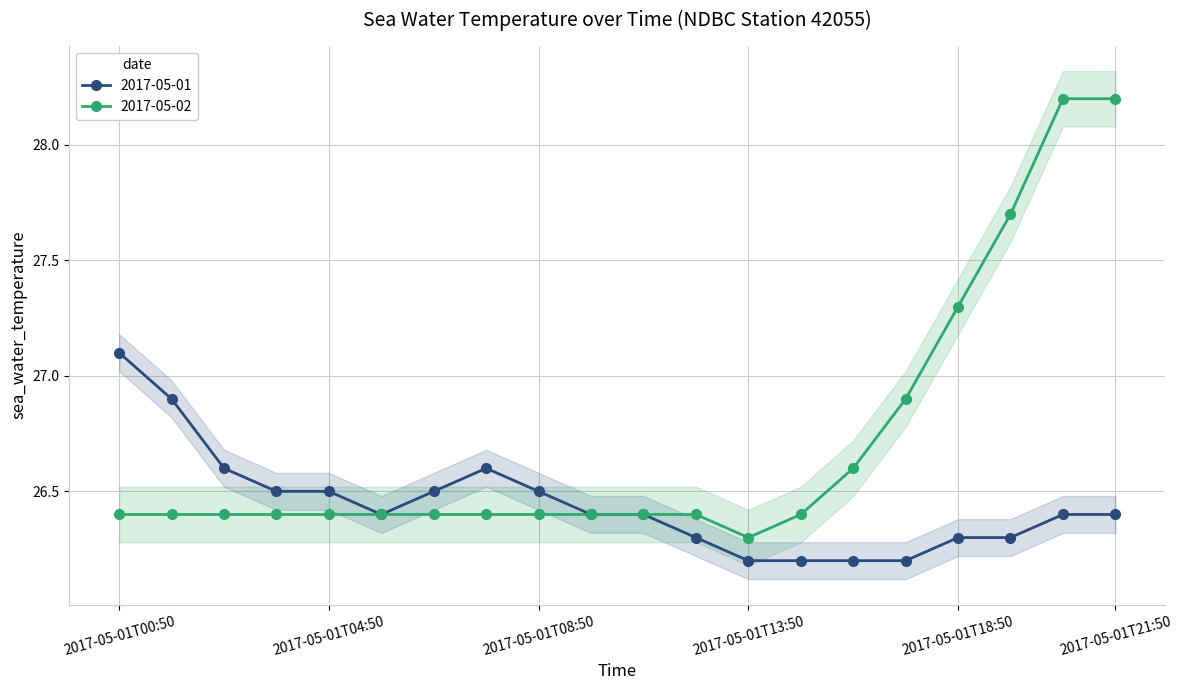

What is the maximum value shown in the chart?

27.1